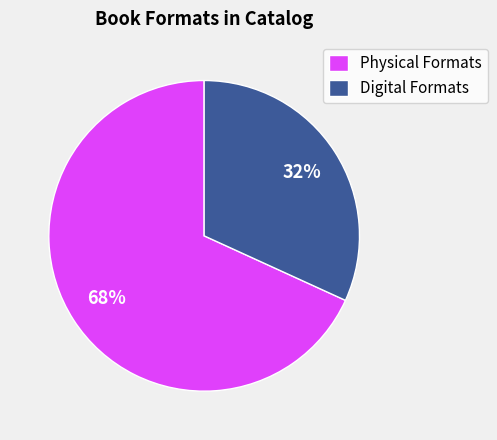

Is there a majority slice in this chart?

Yes